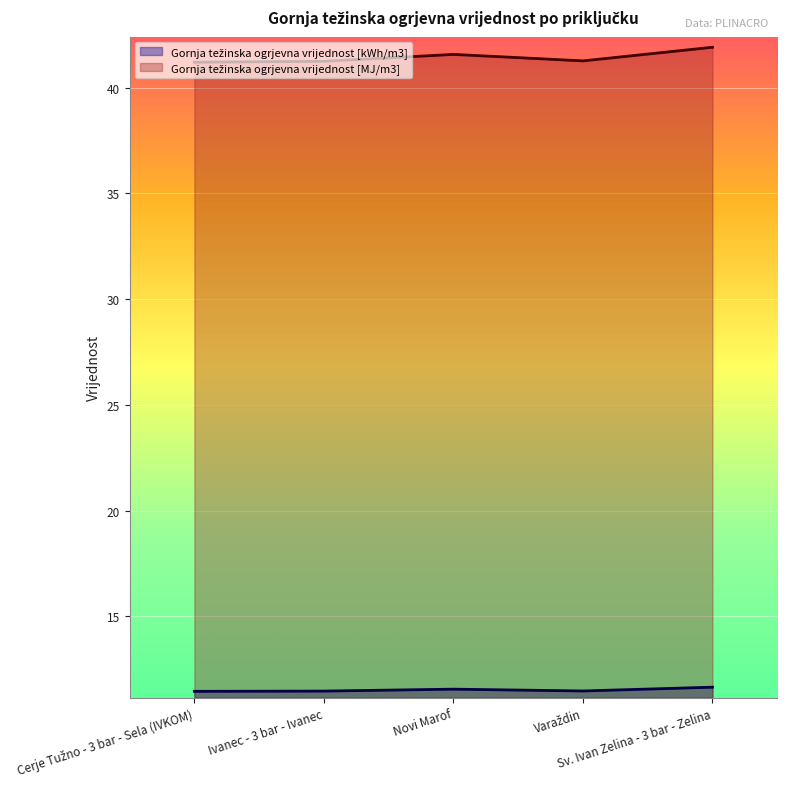

What is the difference between the maximum and minimum values in the Gornja težinska ogrjevna vrijednost [kWh/m3] series?

0.2